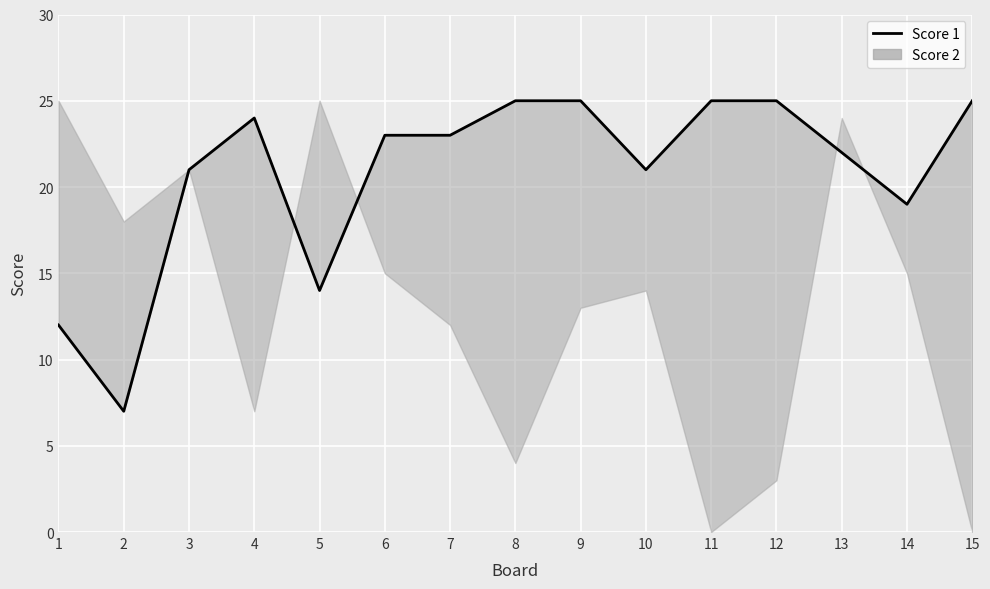

List the labels in order of value, smallest first.

2, 1, 5, 14, 3, 10, 13, 6, 7, 4, 8, 9, 11, 12, 15